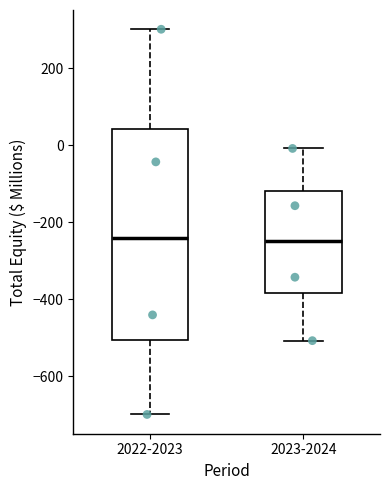

Reading left to right, read every box against the y-axis: the position of its median line, the range the box covers, and the ends of its whiskers. The values are not printed on the chart, so give them approximately, as read against the axis.

2022-2023: median -240, box -500 to 40, whiskers -700 to 300
2023-2024: median -240, box -380 to -120, whiskers -500 to 0